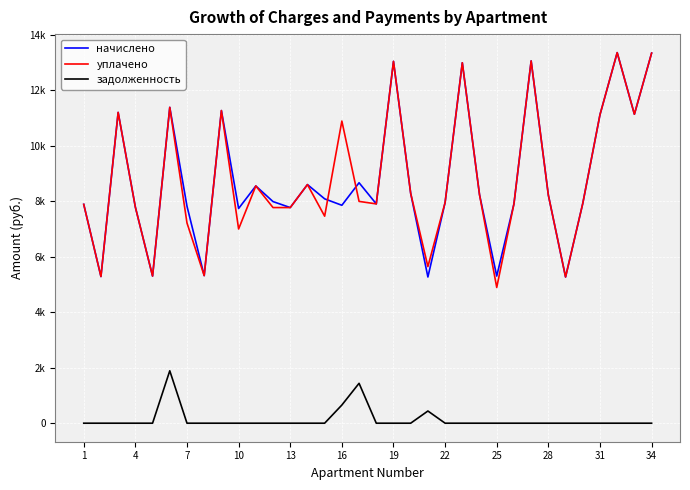

Does the chart have visible grid lines?

Yes